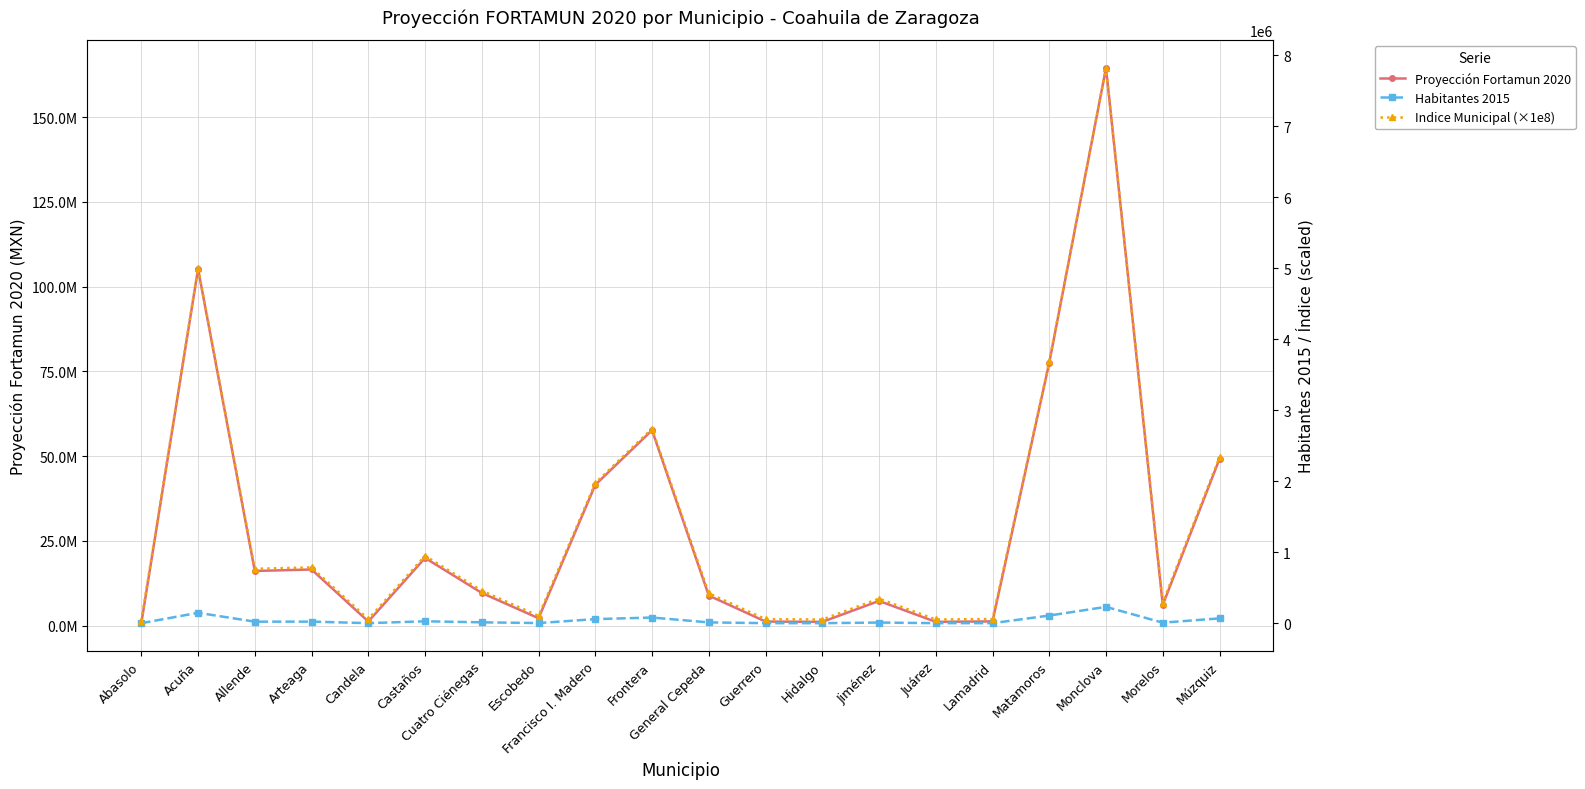

Which label corresponds to the largest value in the chart?

Monclova